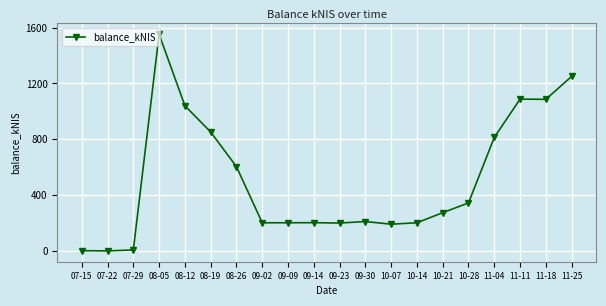

What position from the right is 09-23?

10